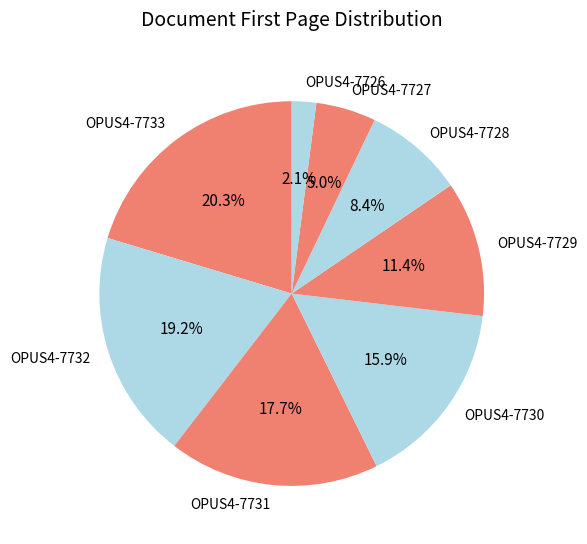

To the nearest percent, what is the combined percentage of OPUS4-7728 and OPUS4-7730?

24%